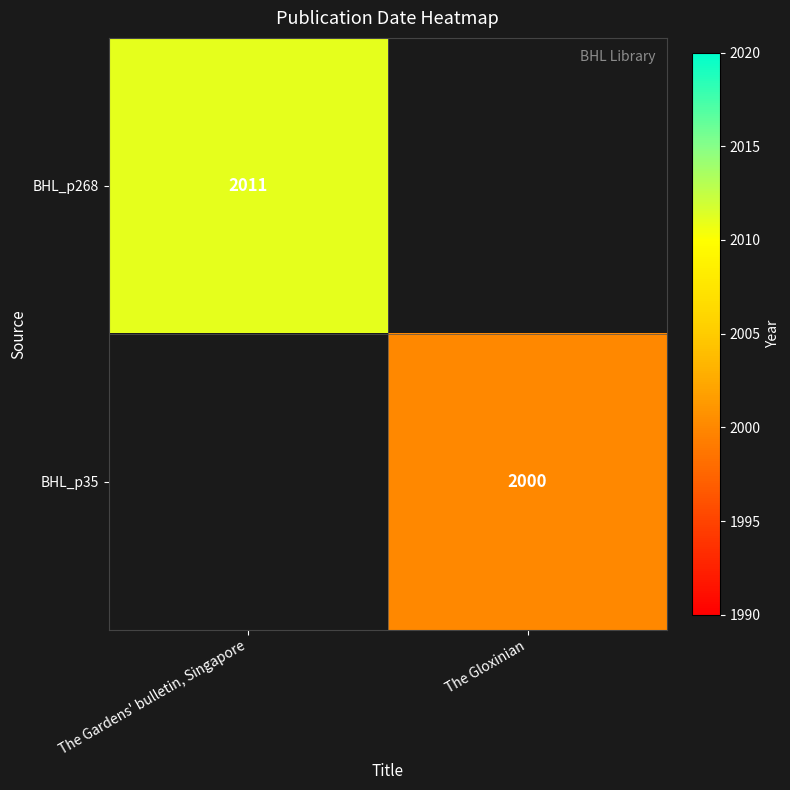

Is the value of BHL_p268 at The Gardens' bulletin, Singapore greater than the value of BHL_p35 at The Gloxinian?

Yes